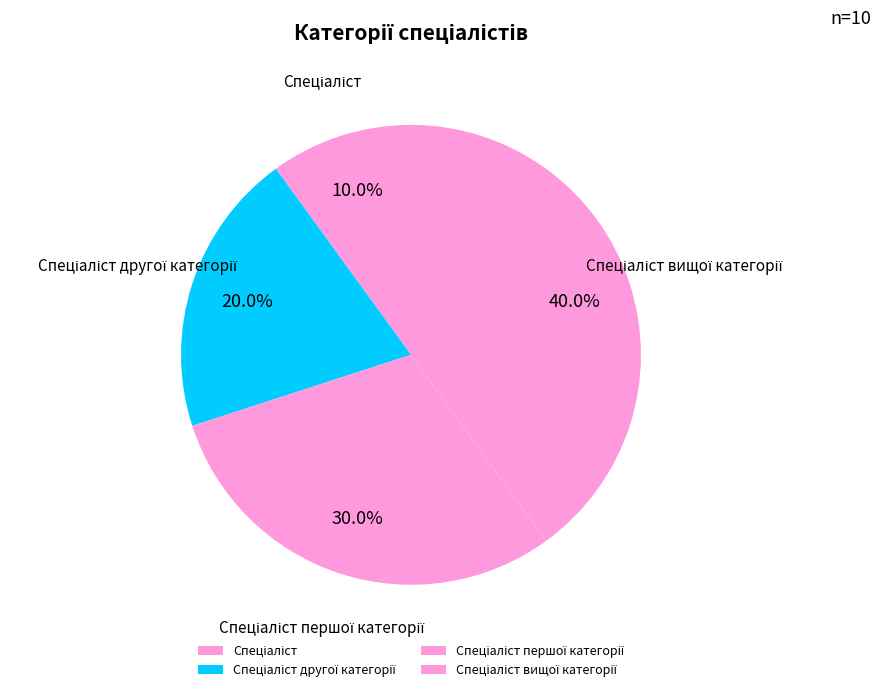

Is there a majority slice in this chart?

No